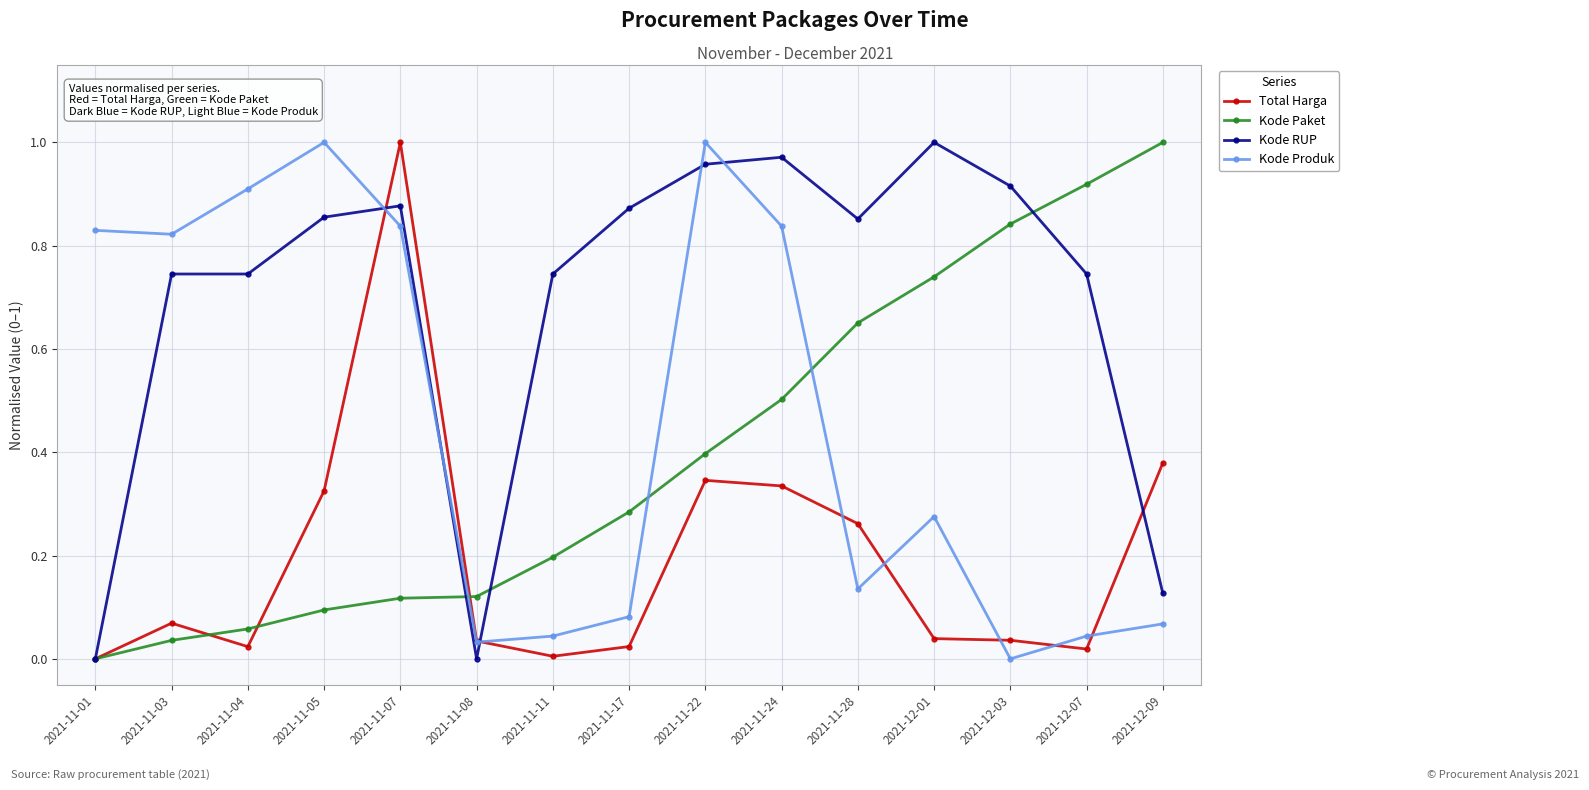

What is the sum of all Kode Produk values?

6.9